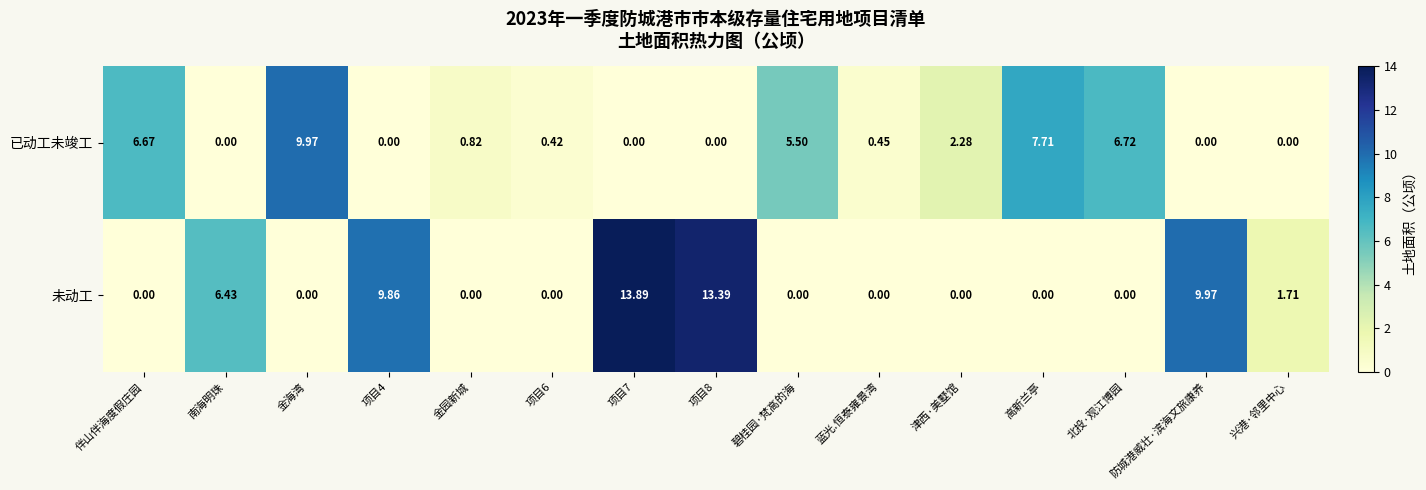

Between 伴山伴海度假庄园 and 项目8, which series saw the biggest shift?

未动工